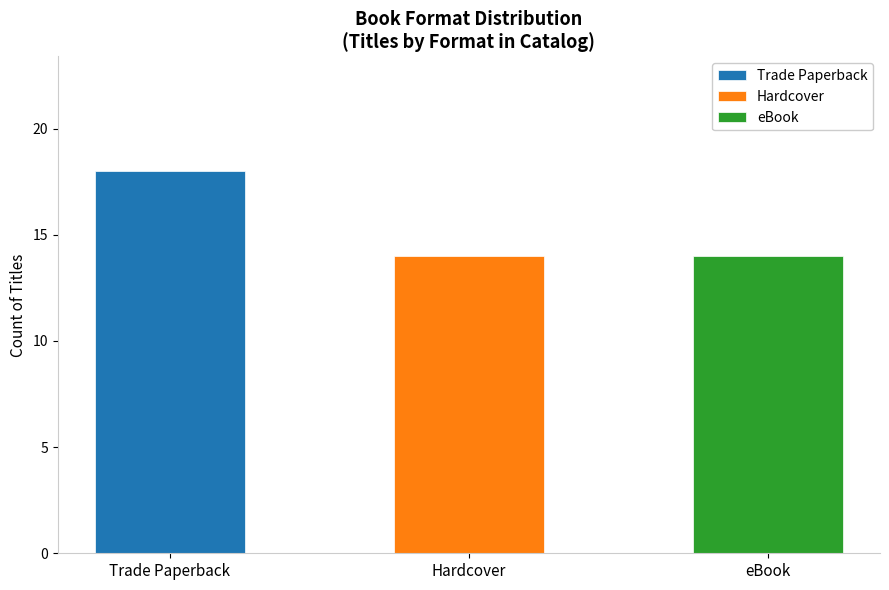

What position from the left is Hardcover?

2